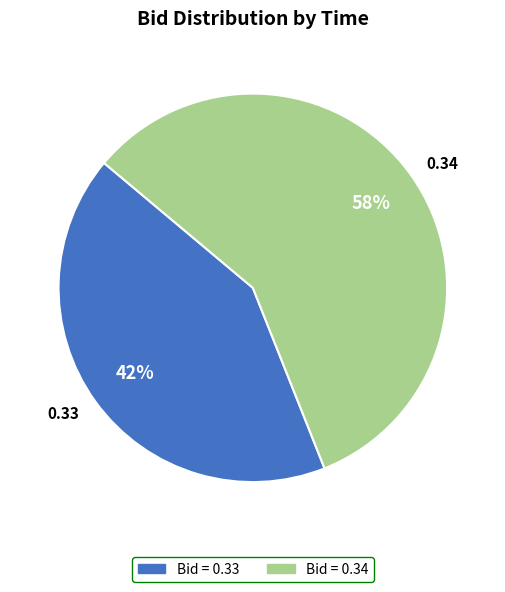

Do 0.34 and 0.33 together represent more than half of the pie?

Yes